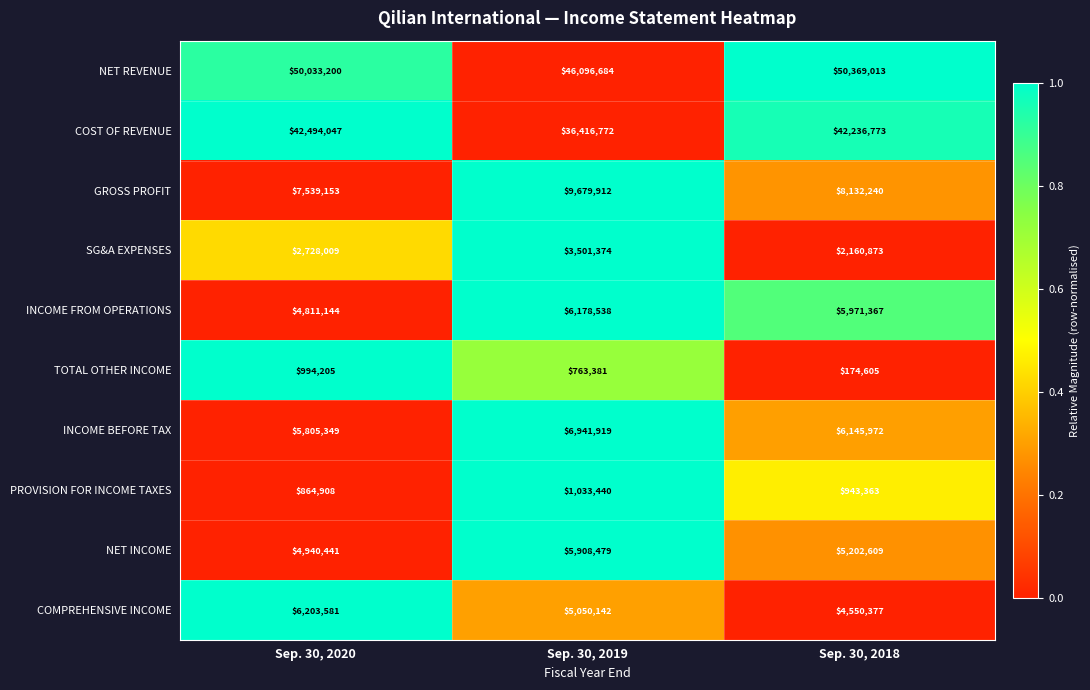

What is the average value of the NET REVENUE series?

48832966